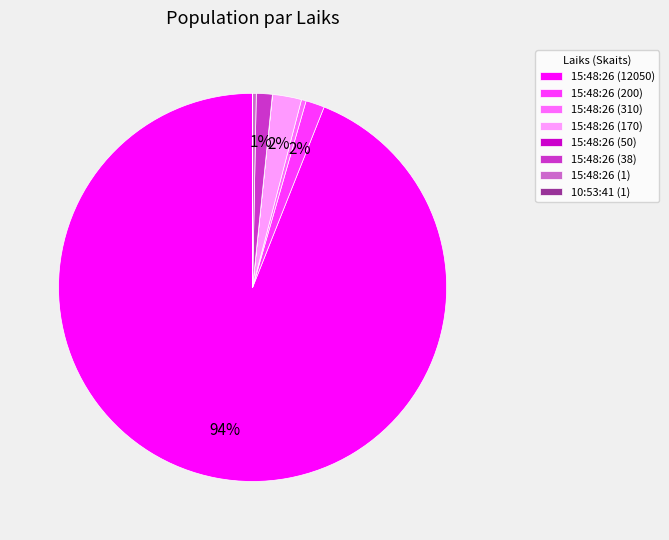

To the nearest percent, what is the average slice percentage?

12%